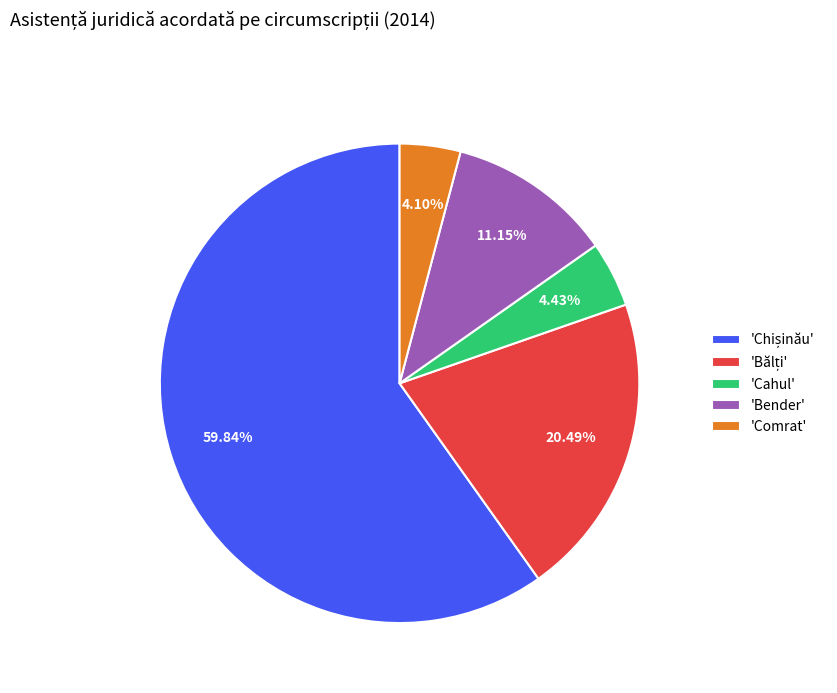

To the nearest percent, what is the average slice percentage?

20%